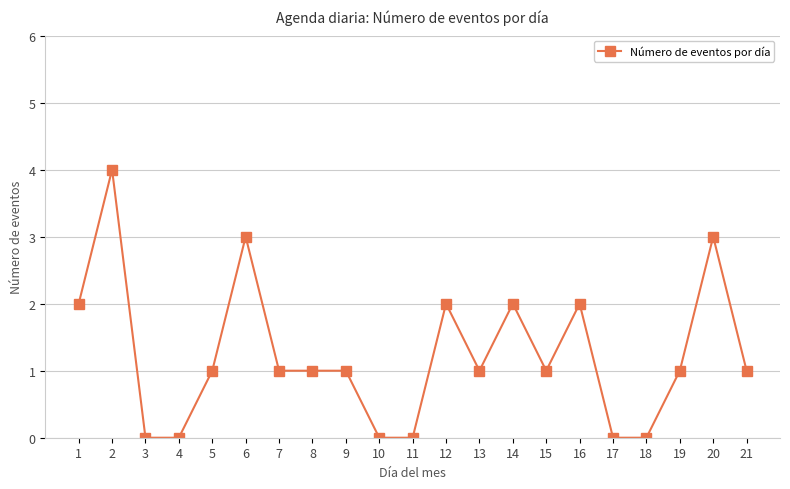

Does the chart display data point markers on the line(s)?

Yes